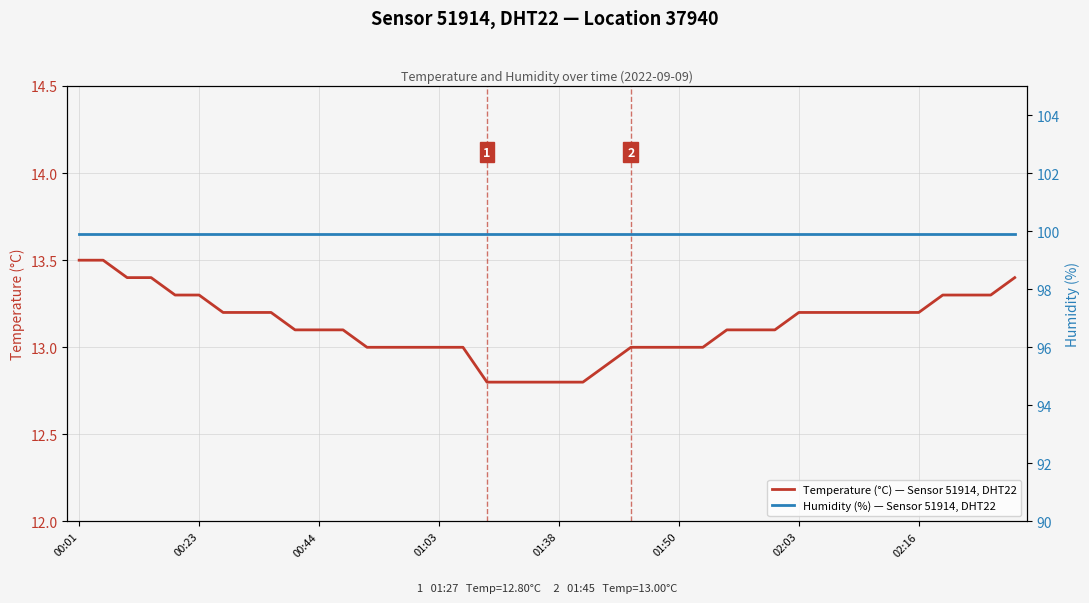

Which has a higher value, 28 or 25?

28